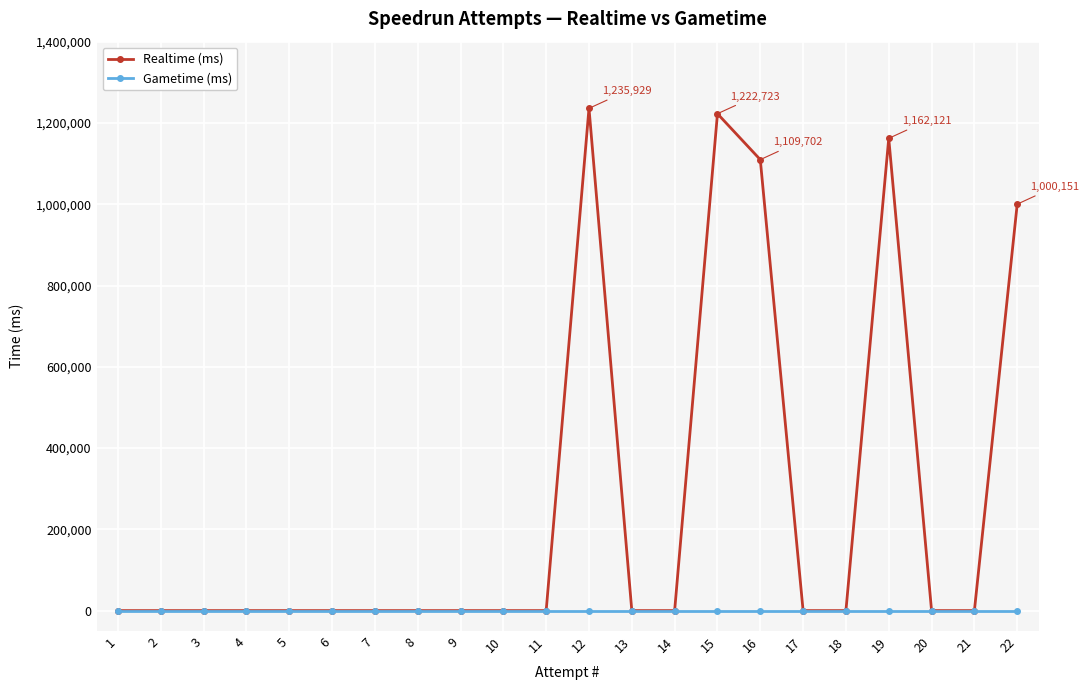

Reading right to left, extract all data points from this chart.

Realtime (ms): 22=1000151	21=0	20=0	19=1162121	18=0	17=0	16=1109702	15=1222723	14=0	13=0	12=1235929	11=0	10=0	9=0	8=0	7=0	6=0	5=0	4=0	3=0	2=0	1=0
Gametime (ms): 22=0	21=0	20=0	19=0	18=0	17=0	16=0	15=0	14=0	13=0	12=0	11=0	10=0	9=0	8=0	7=0	6=0	5=0	4=0	3=0	2=0	1=0